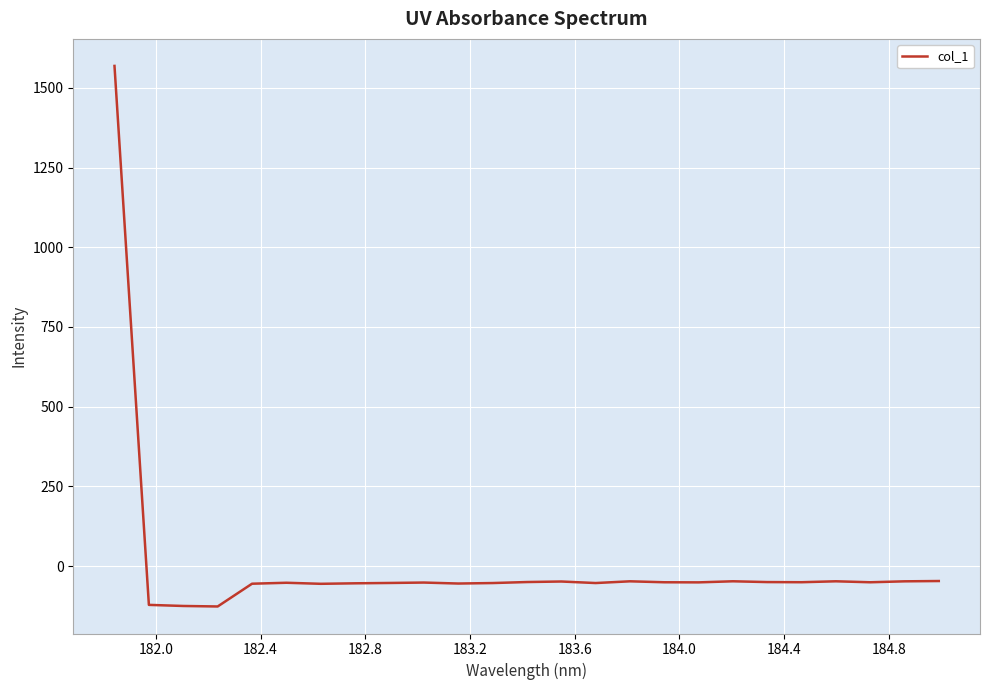

What is the difference between the maximum and minimum values?

1695.4